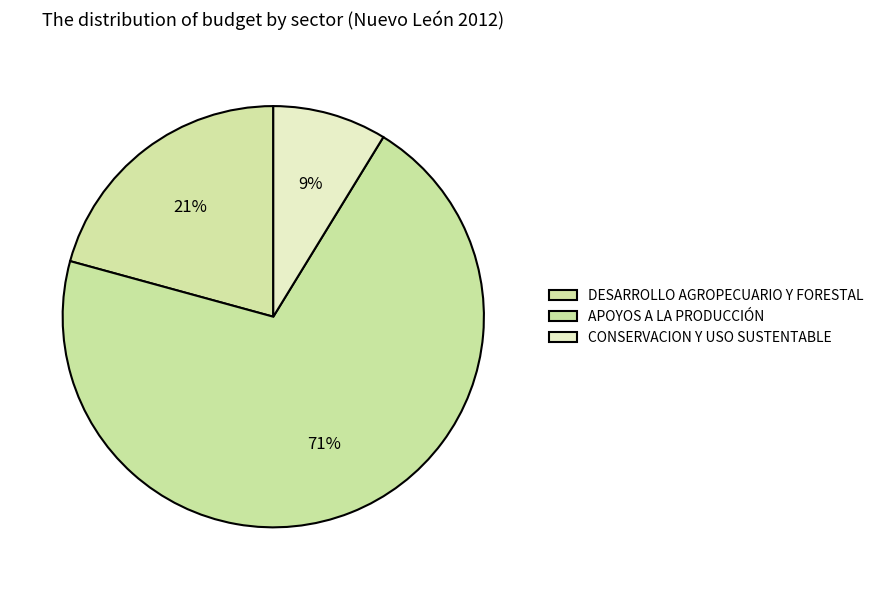

What is the total percentage of DESARROLLO AGROPECUARIO Y FORESTAL and CONSERVACION Y USO SUSTENTABLE?

29.5%